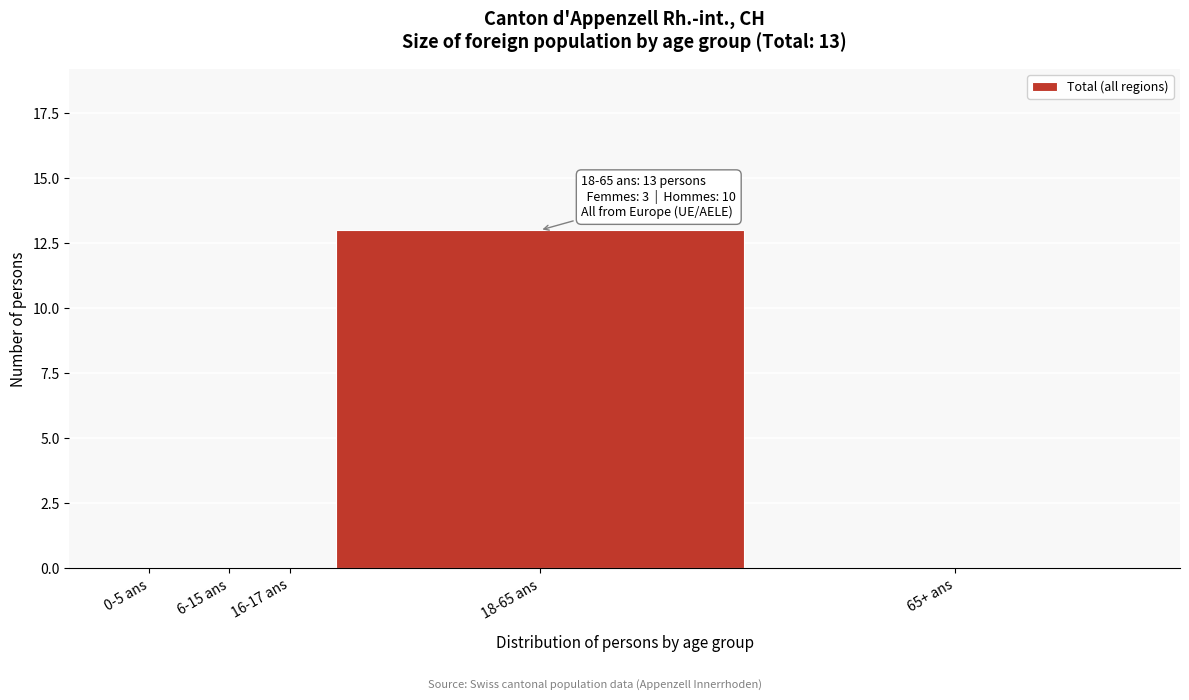

Reading left to right, transcribe all the data shown in this chart.

0-5 ans=0	6-15 ans=0	16-17 ans=0	18-65 ans=13	65+ ans=0